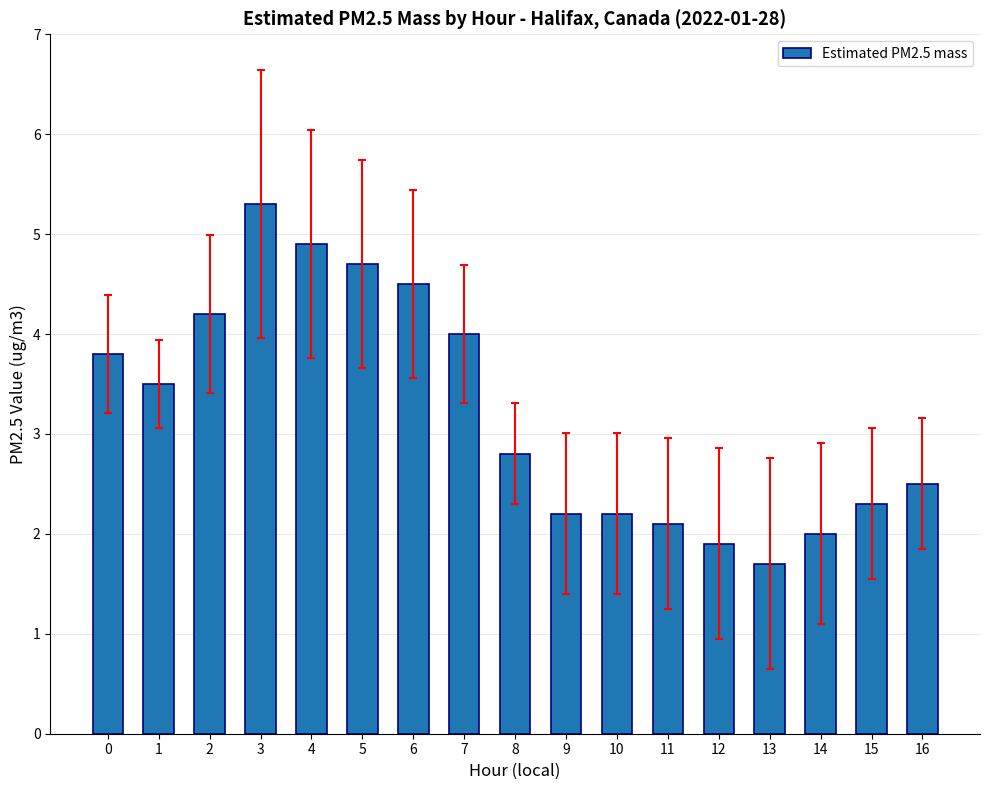

The value at 12 is 1.9. True or false?

True